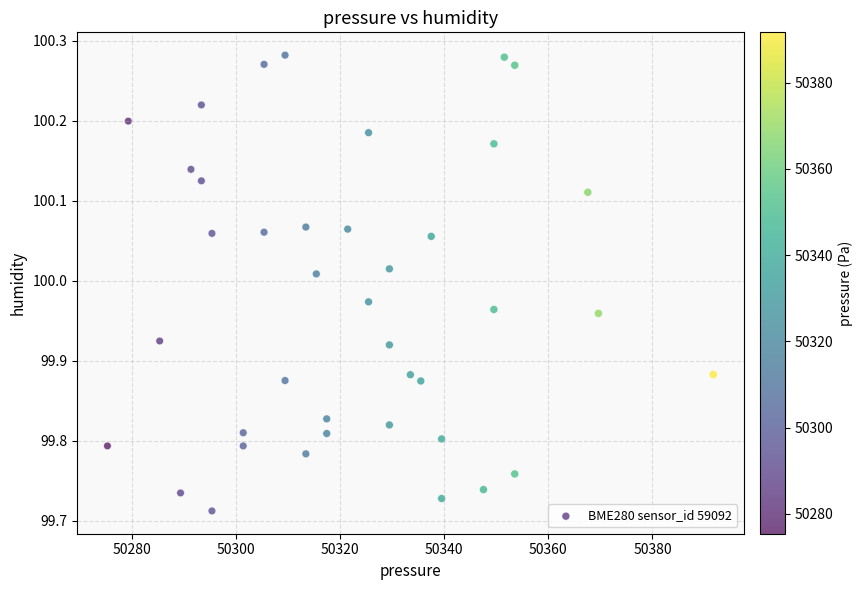

What is the range of X values (max minus min)?

116.3